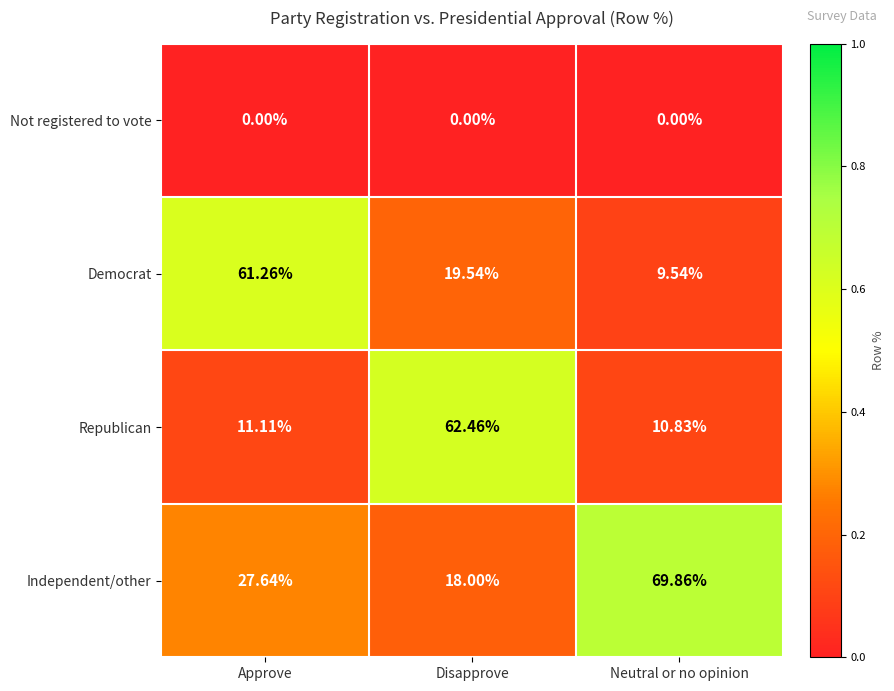

Which series changed the most between Approve and Neutral or no opinion?

Democrat